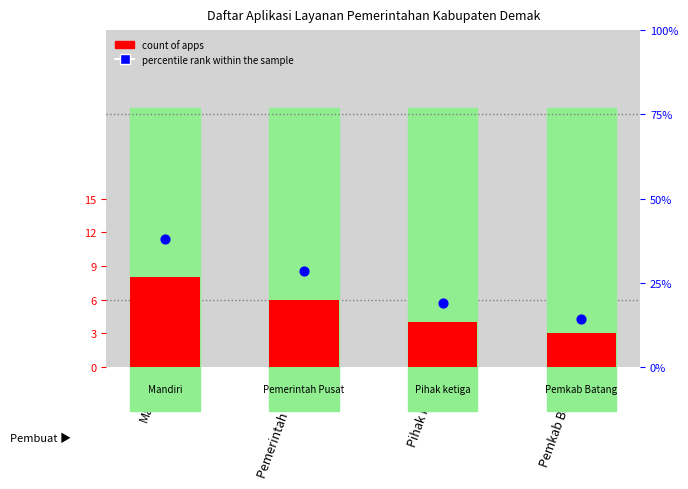

Which series has the widest spread of Y values?

percentile rank within the sample